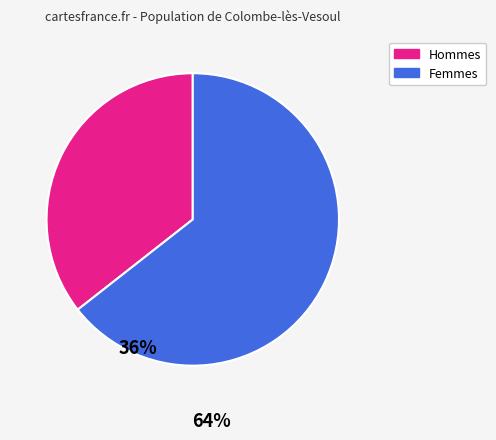

Is there any slice that represents more than half of the pie?

Yes